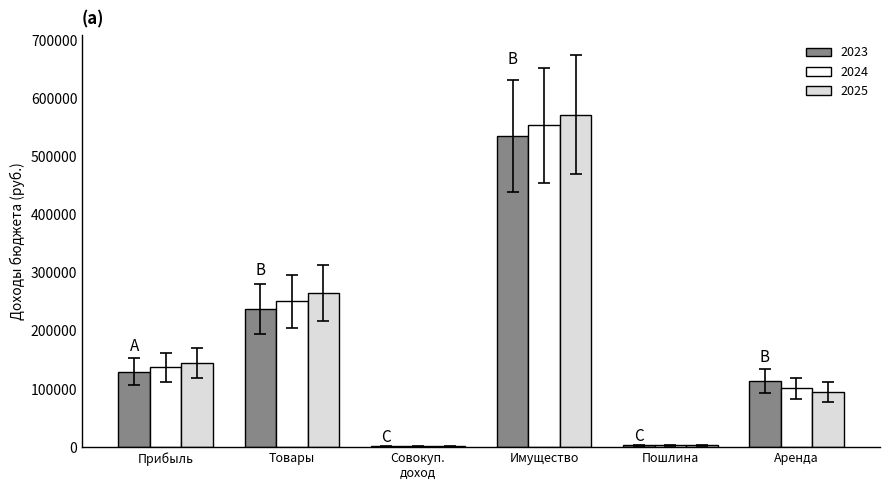

The value of 2025 at Аренда is 132876. True or false?

False